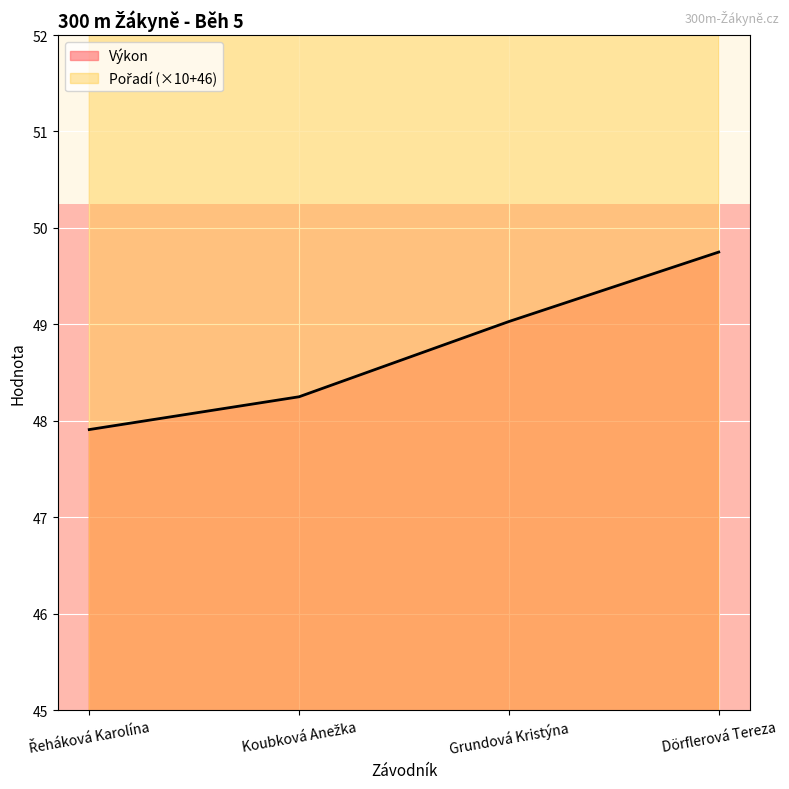

How many data points in Pořadí are less than 76?

2